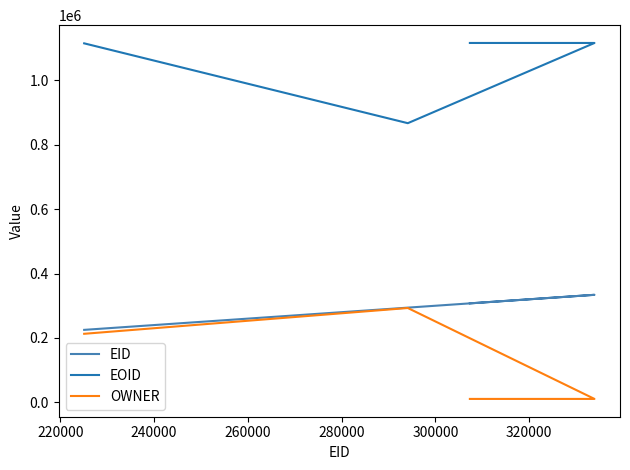

True or false: EOID and OWNER cross at least once.

False